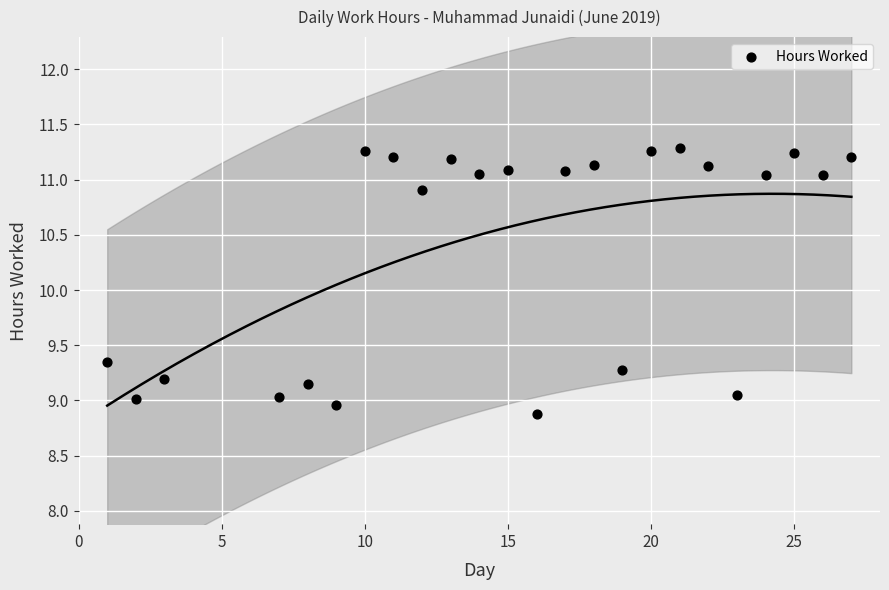

What is the range of Y values (max minus min)?

2.4